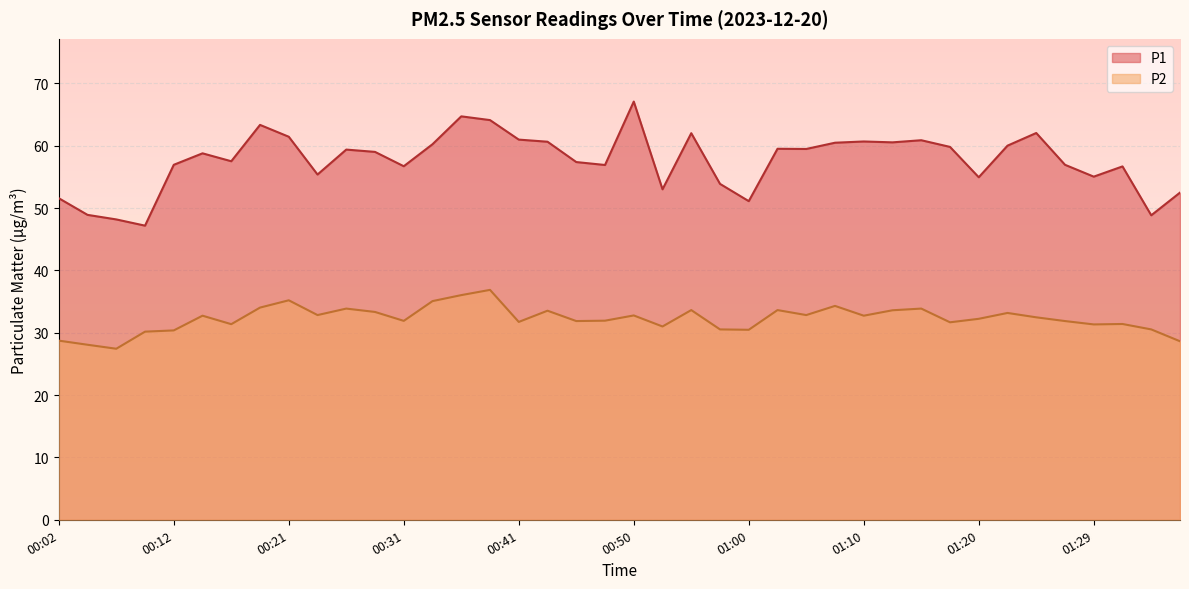

Where is the first local maximum for P2?

00:14